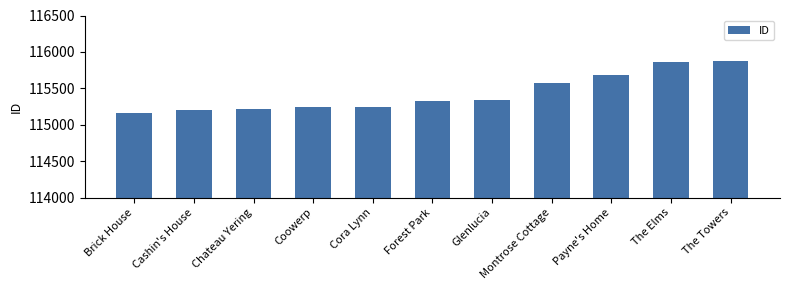

What is the label of the 2nd bar from the right?

The Elms